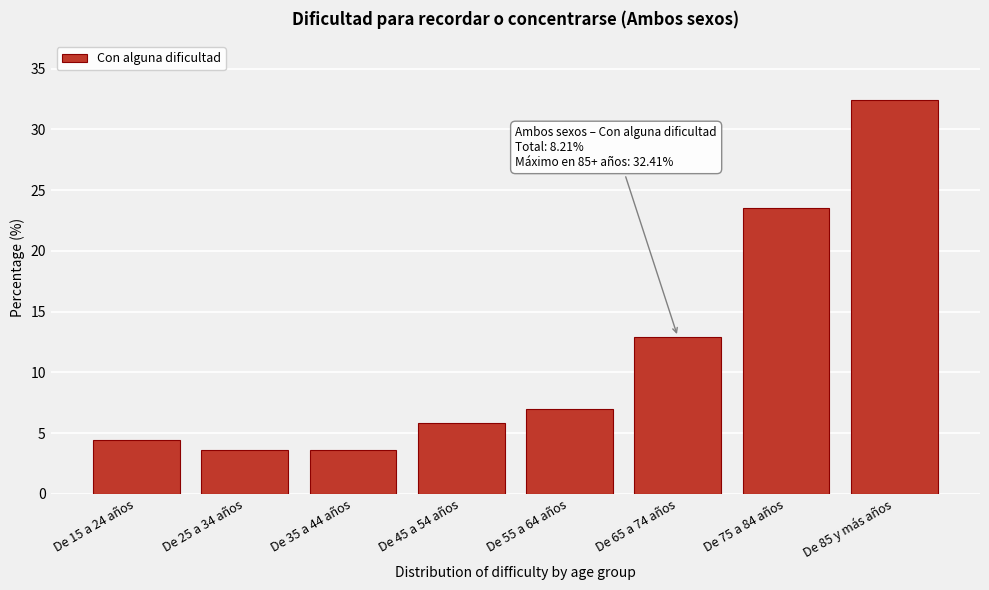

Reading right to left, extract all data points from this chart.

De 85 y más años=32.4	De 75 a 84 años=23.5	De 65 a 74 años=12.9	De 55 a 64 años=7.0	De 45 a 54 años=5.8	De 35 a 44 años=3.6	De 25 a 34 años=3.6	De 15 a 24 años=4.4